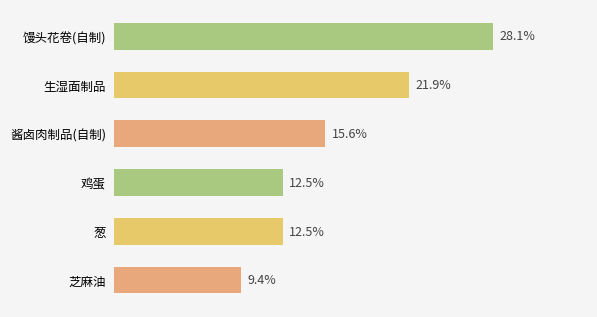

Rank the categories by value from highest to lowest.

馒头花卷(自制), 生湿面制品, 酱卤肉制品(自制), 鸡蛋, 葱, 芝麻油